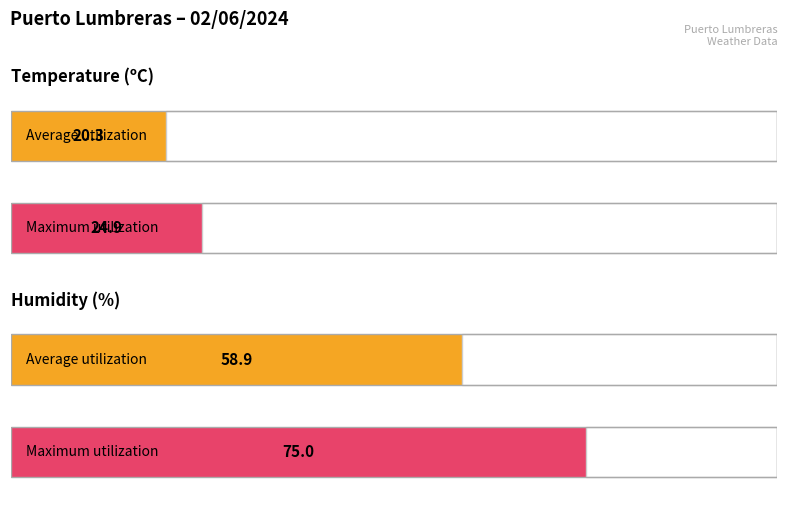

Rank the series by their average value, from highest to lowest.

Humitat (%), Temperature (ºC)